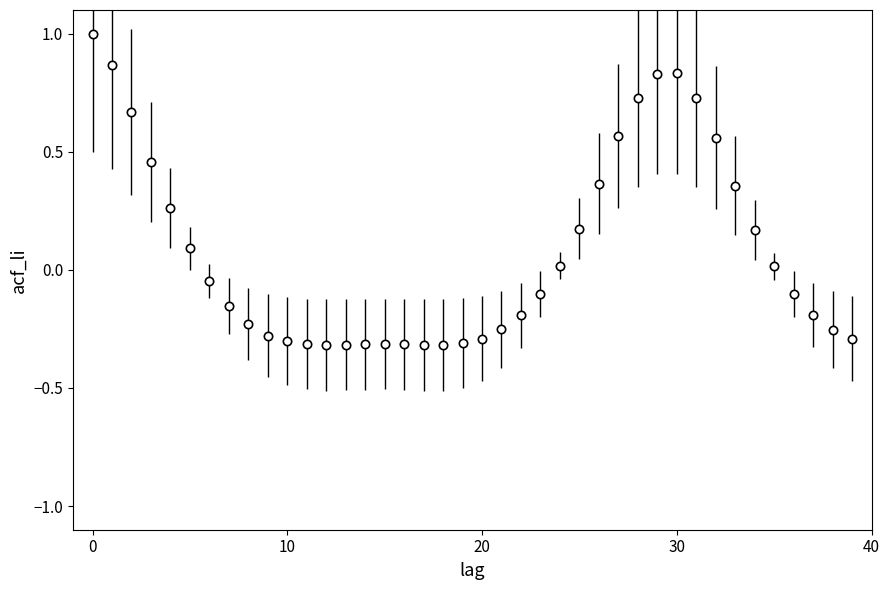

What is the sum of all values?

3.2